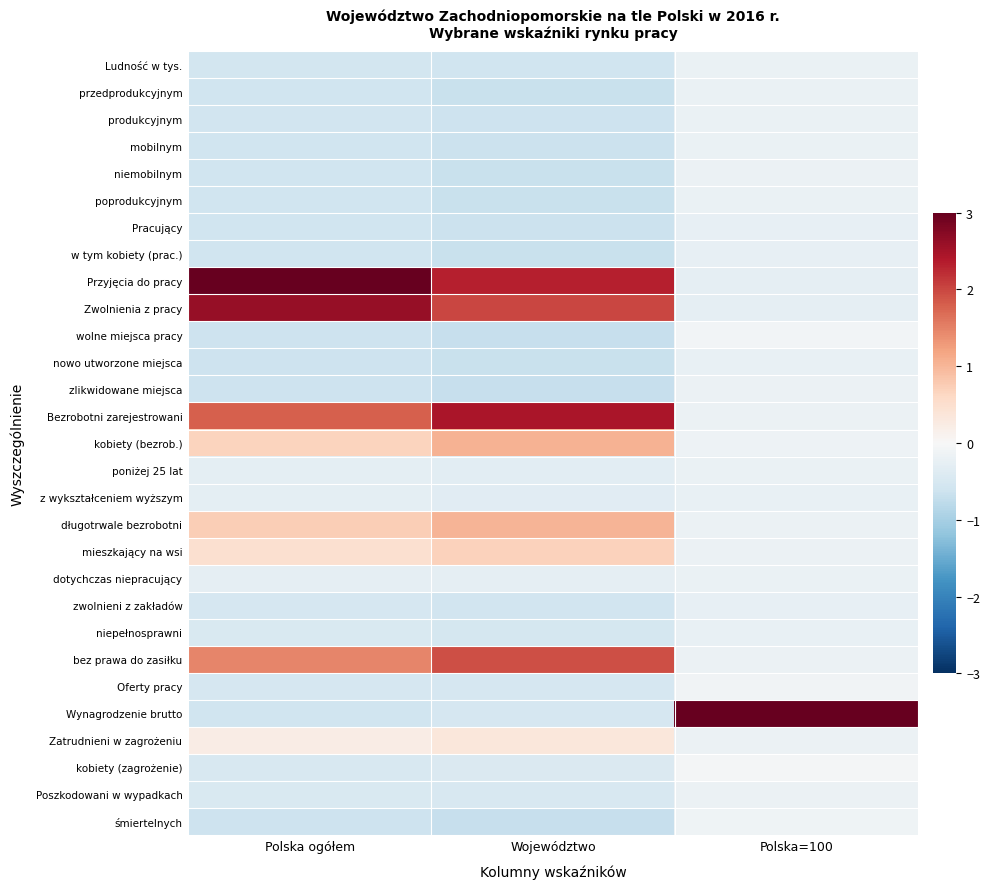

Reading left to right, extract all data points from this chart.

Ludność w tys.: Polska ogółem=-0.5	Województwo=-0.6	Polska=100=-0.2
przedprodukcyjnym: Polska ogółem=-0.6	Województwo=-0.7	Polska=100=-0.2
produkcyjnym: Polska ogółem=-0.6	Województwo=-0.6	Polska=100=-0.2
mobilnym: Polska ogółem=-0.6	Województwo=-0.6	Polska=100=-0.2
niemobilnym: Polska ogółem=-0.6	Województwo=-0.7	Polska=100=-0.2
poprodukcyjnym: Polska ogółem=-0.6	Województwo=-0.7	Polska=100=-0.2
Pracujący: Polska ogółem=-0.6	Województwo=-0.7	Polska=100=-0.2
w tym kobiety (prac.): Polska ogółem=-0.6	Województwo=-0.7	Polska=100=-0.2
Przyjęcia do pracy: Polska ogółem=3.0	Województwo=2.3	Polska=100=-0.3
Zwolnienia z pracy: Polska ogółem=2.6	Województwo=2.0	Polska=100=-0.3
wolne miejsca pracy: Polska ogółem=-0.6	Województwo=-0.7	Polska=100=-0.1
nowo utworzone miejsca: Polska ogółem=-0.6	Województwo=-0.7	Polska=100=-0.2
zlikwidowane miejsca: Polska ogółem=-0.6	Województwo=-0.7	Polska=100=-0.2
Bezrobotni zarejestrowani: Polska ogółem=1.8	Województwo=2.5	Polska=100=-0.2
kobiety (bezrob.): Polska ogółem=0.7	Województwo=1.1	Polska=100=-0.2
poniżej 25 lat: Polska ogółem=-0.3	Województwo=-0.3	Polska=100=-0.2
z wykształceniem wyższym: Polska ogółem=-0.3	Województwo=-0.3	Polska=100=-0.2
długotrwale bezrobotni: Polska ogółem=0.7	Województwo=1.0	Polska=100=-0.2
mieszkający na wsi: Polska ogółem=0.5	Województwo=0.7	Polska=100=-0.2
dotychczas niepracujący: Polska ogółem=-0.3	Województwo=-0.3	Polska=100=-0.2
zwolnieni z zakładów: Polska ogółem=-0.5	Województwo=-0.6	Polska=100=-0.2
niepełnosprawni: Polska ogółem=-0.5	Województwo=-0.5	Polska=100=-0.2
bez prawa do zasiłku: Polska ogółem=1.5	Województwo=1.9	Polska=100=-0.2
Oferty pracy: Polska ogółem=-0.5	Województwo=-0.5	Polska=100=-0.1
Wynagrodzenie brutto: Polska ogółem=-0.6	Województwo=-0.5	Polska=100=3.0
Zatrudnieni w zagrożeniu: Polska ogółem=0.2	Województwo=0.3	Polska=100=-0.2
kobiety (zagrożenie): Polska ogółem=-0.5	Województwo=-0.4	Polska=100=-0.1
Poszkodowani w wypadkach: Polska ogółem=-0.5	Województwo=-0.5	Polska=100=-0.2
śmiertelnych: Polska ogółem=-0.6	Województwo=-0.7	Polska=100=-0.1